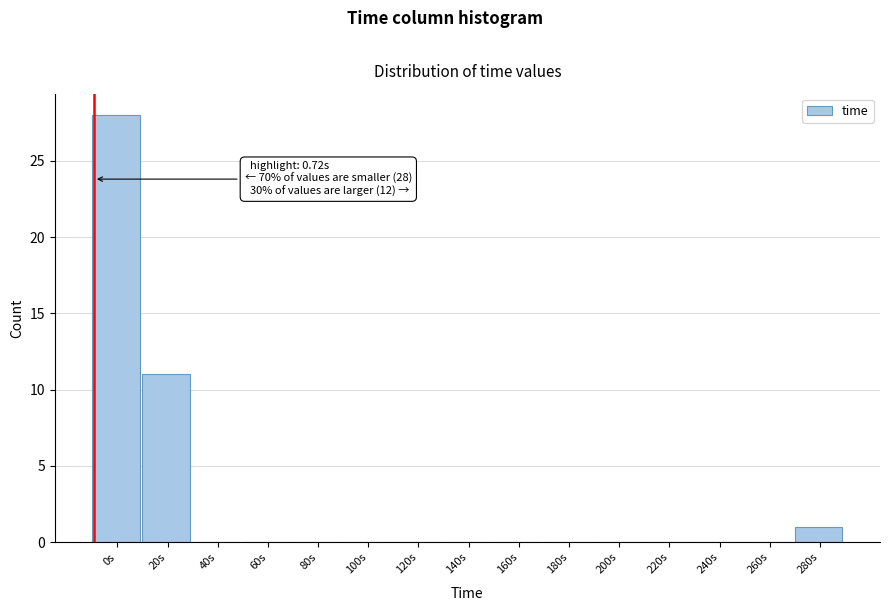

Reading right to left, list all the values displayed in this chart.

280s=1	260s=0	240s=0	220s=0	200s=0	180s=0	160s=0	140s=0	120s=0	100s=0	80s=0	60s=0	40s=0	20s=11	0s=28